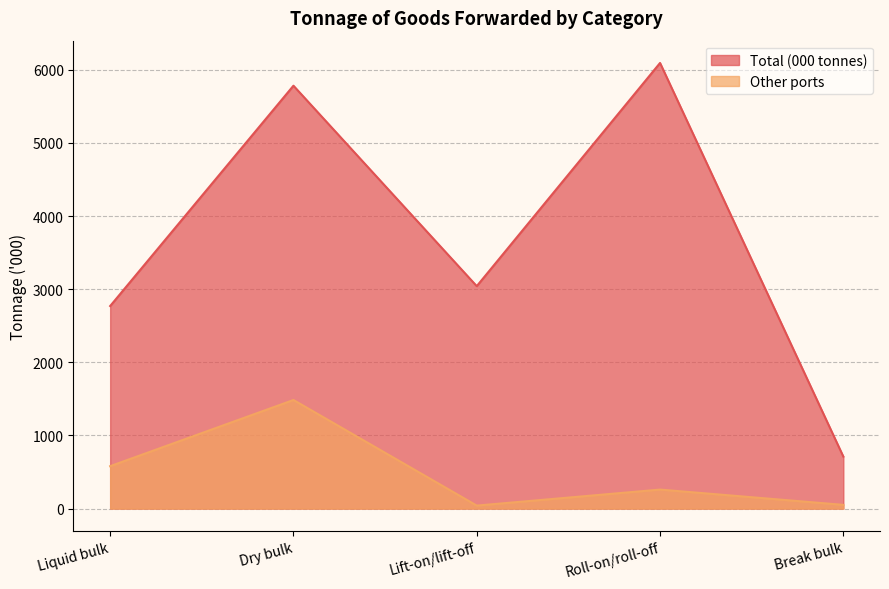

Which series has the largest range (max minus min)?

Total (000 tonnes)